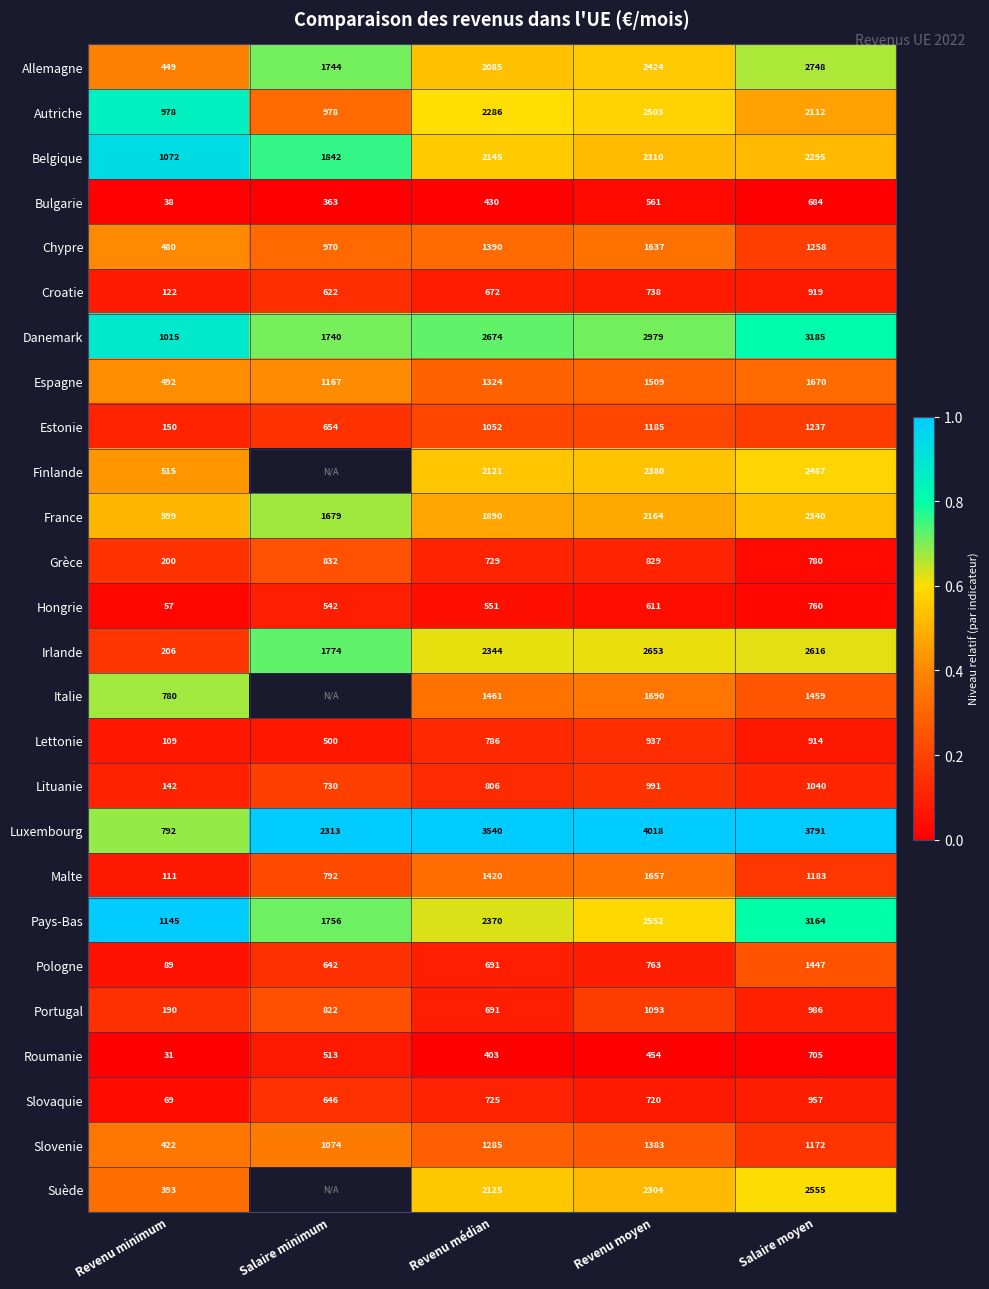

At which label does Danemark reach its peak?

Salaire moyen